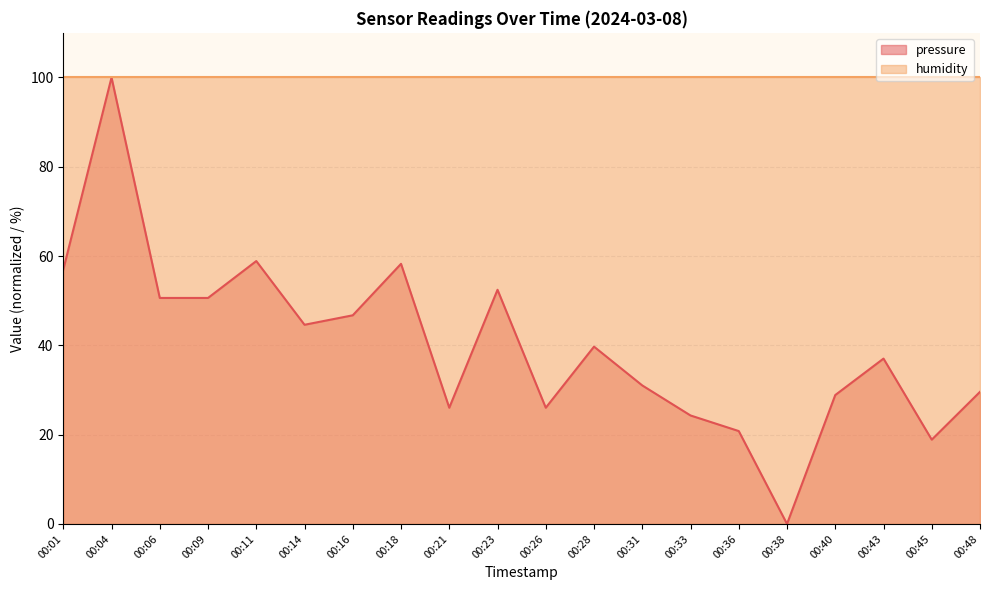

Which has a higher value, 00:26 or 00:31?

00:31